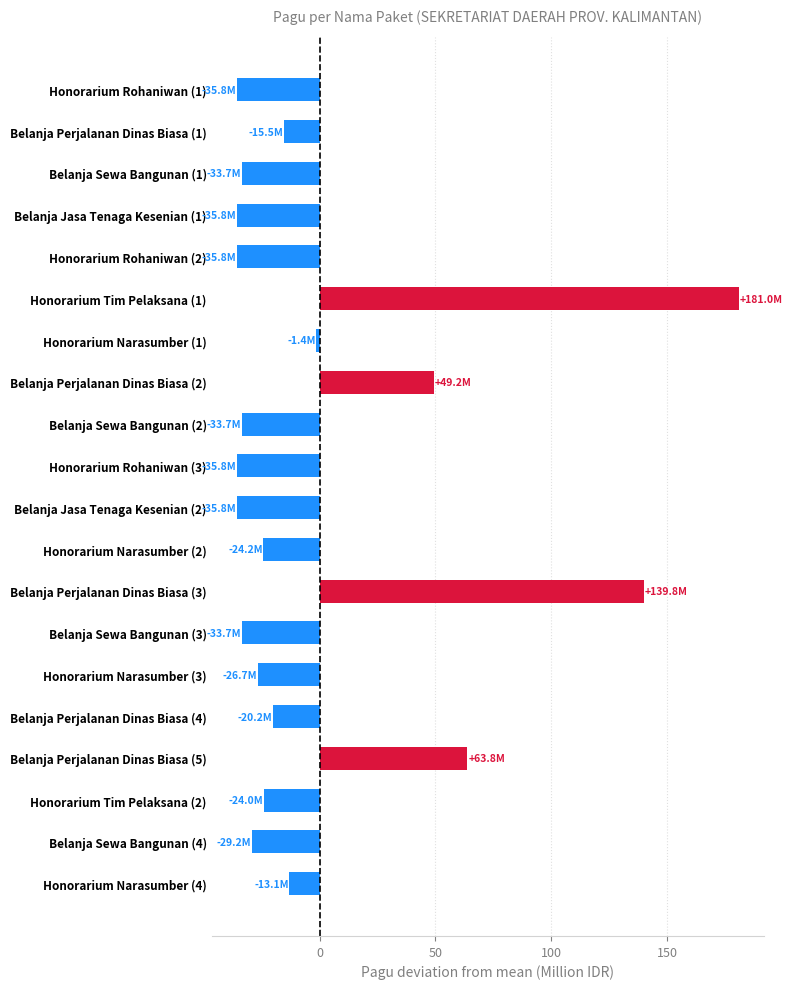

True or false: the data shows 85.1 at Belanja Perjalanan Dinas Biasa (5).

False